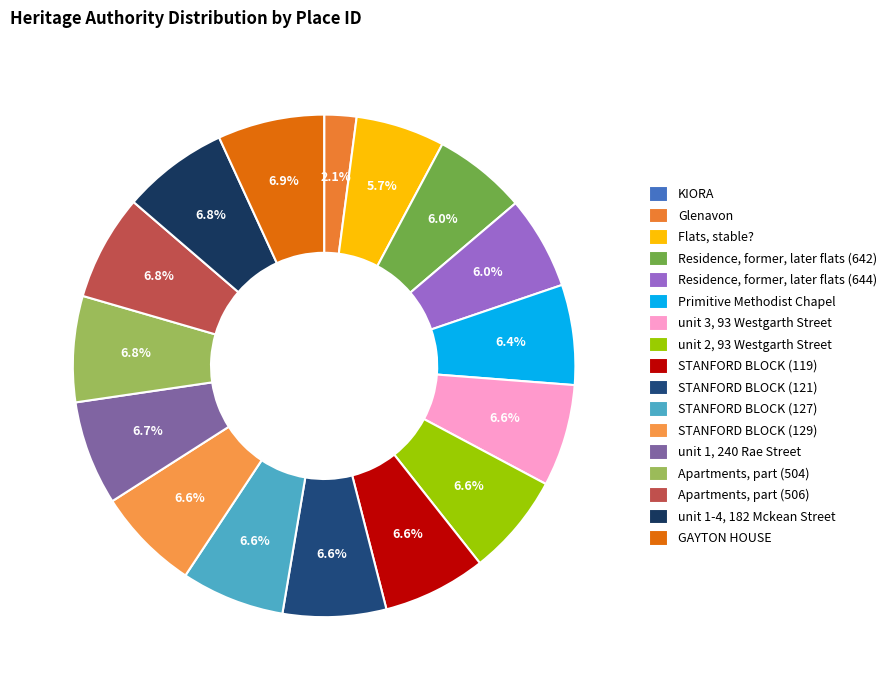

Combined, what portion of the pie is unit 1, 240 Rae Street and Flats, stable??

12.4%